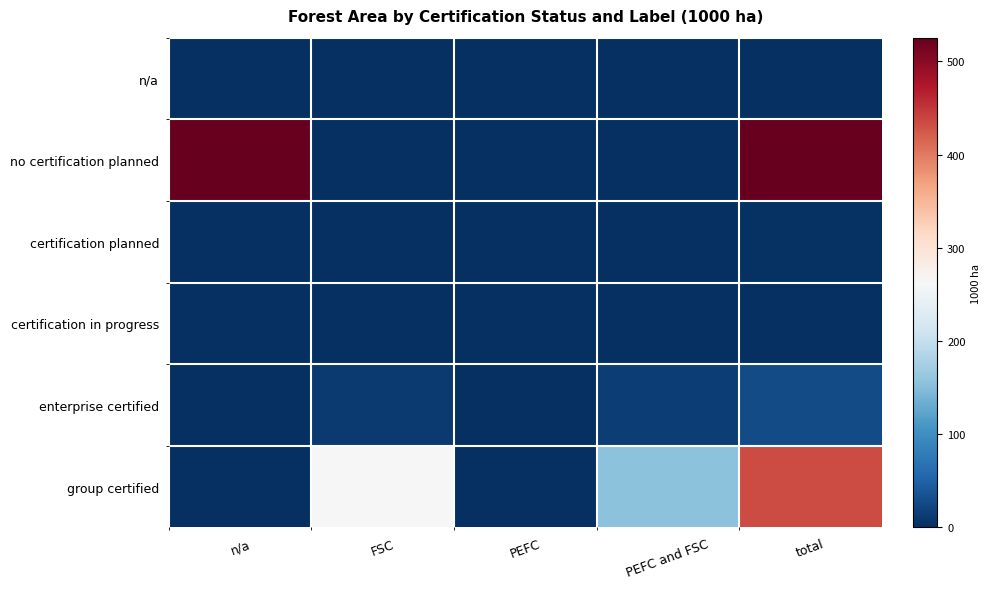

What is the total value across all series at FSC?

276.4